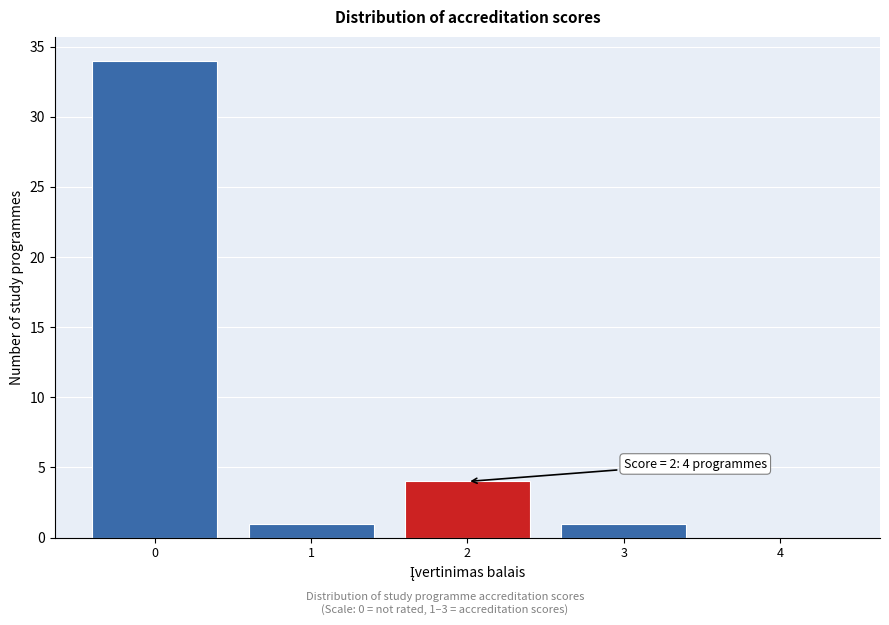

Which range on the x-axis has the tallest bar?

-0.5 to 0.5